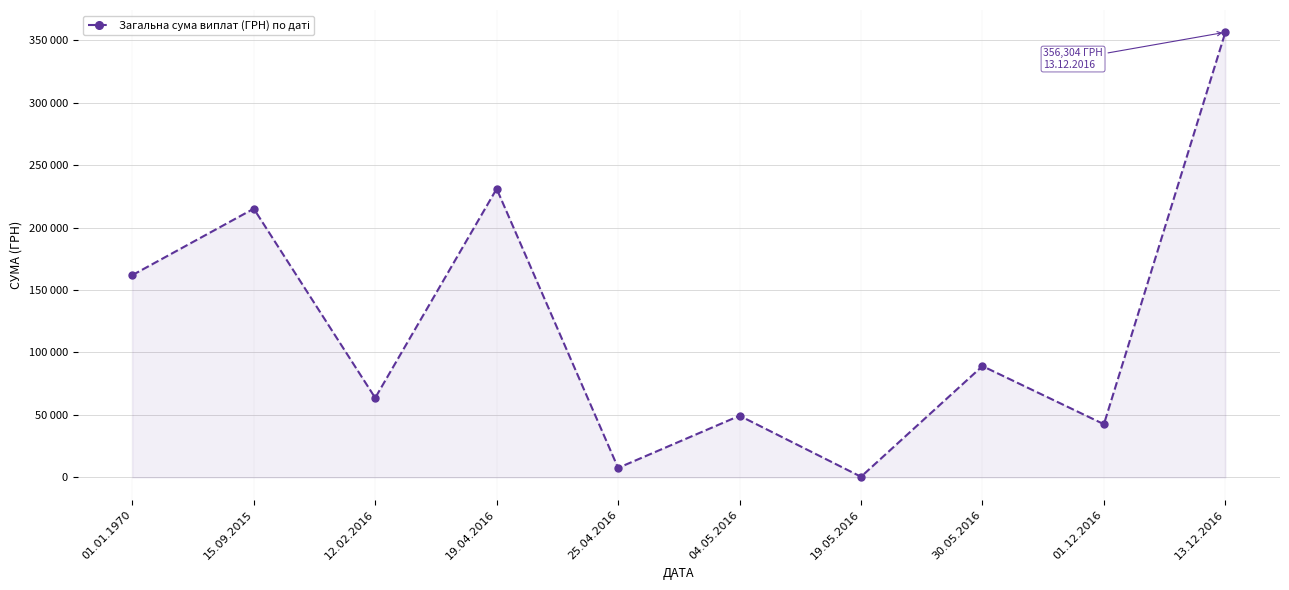

Which label corresponds to the largest value in the chart?

13.12.2016